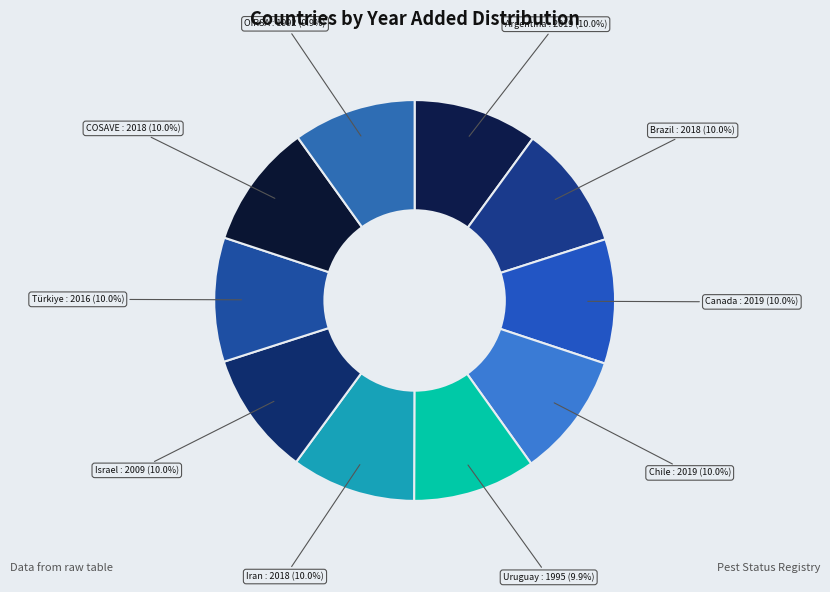

How many segments does this pie chart have?

10